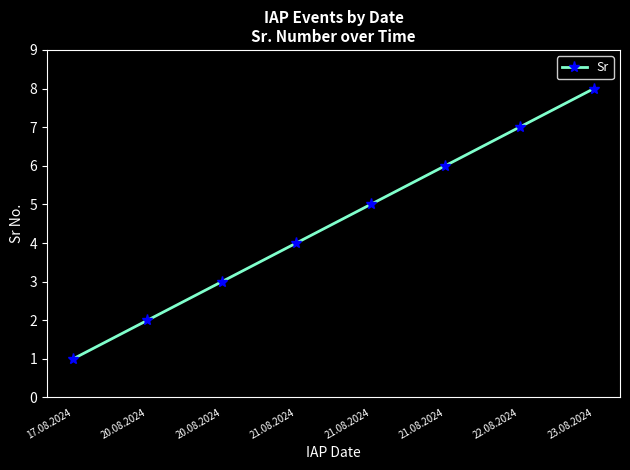

Count the number of data series in this chart.

1